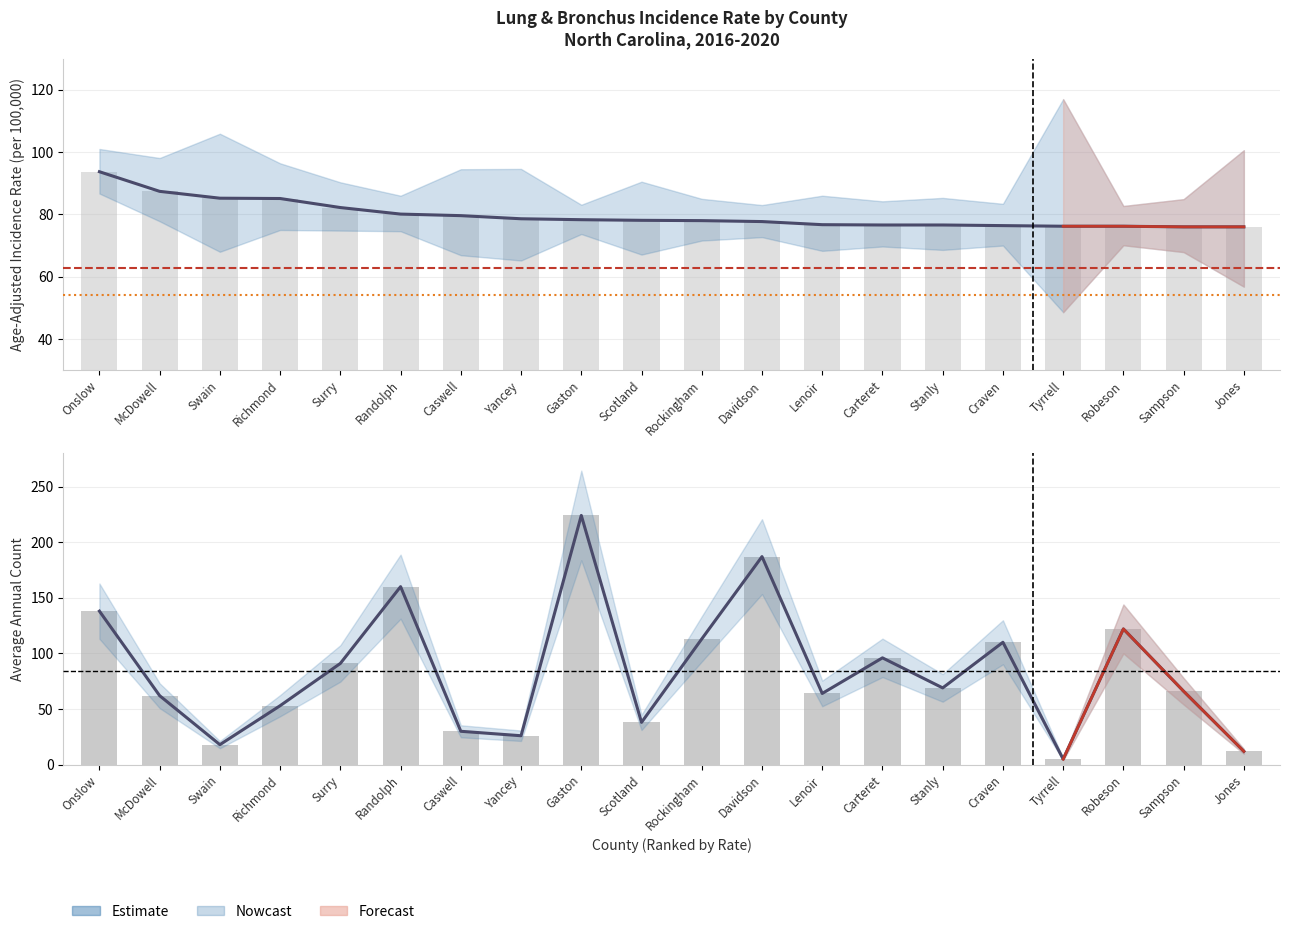

Between Richmond and Swain, which is larger?

Swain